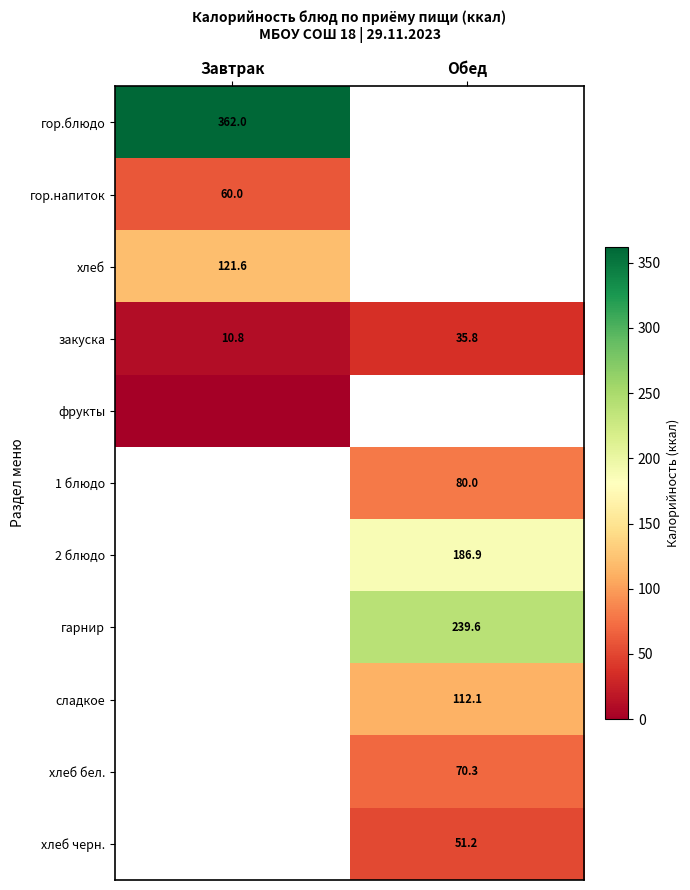

At which label is закуска closest to 23?

Завтрак